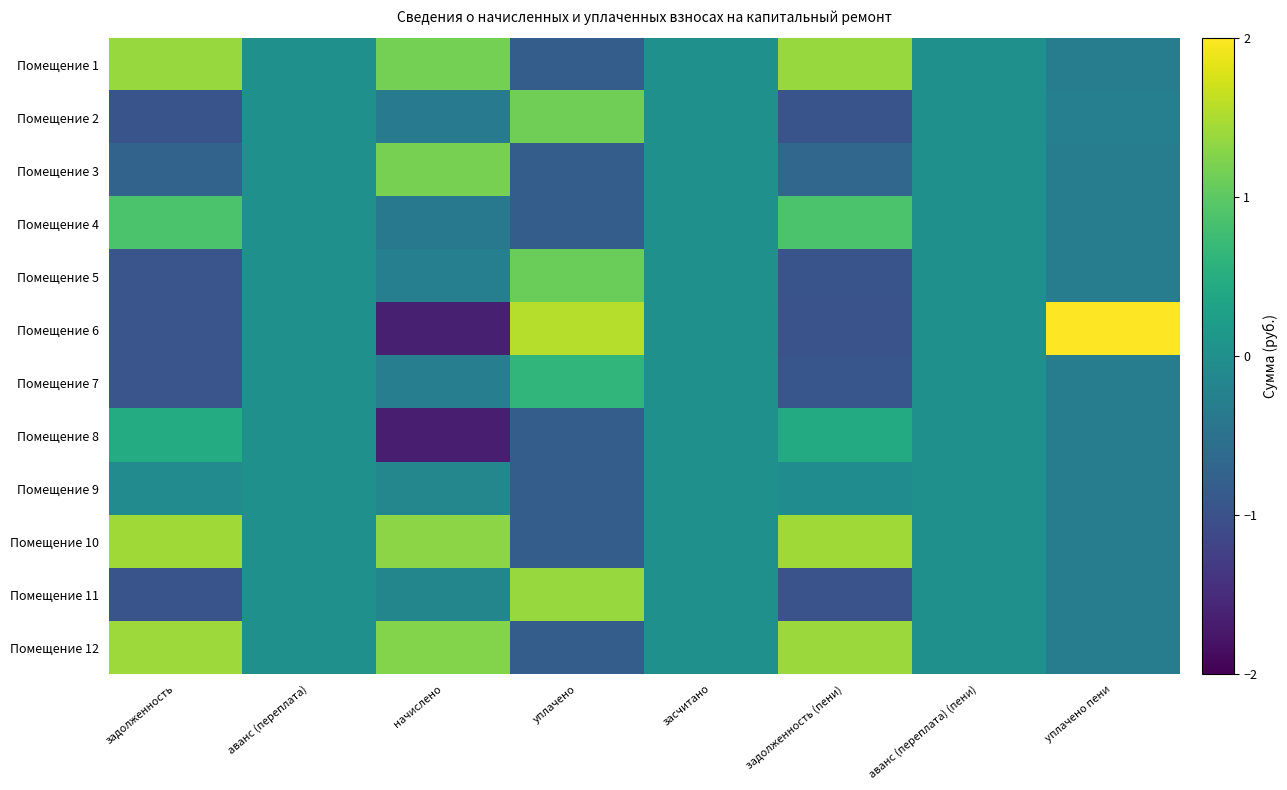

Which series has the widest spread of values?

Помещение 6